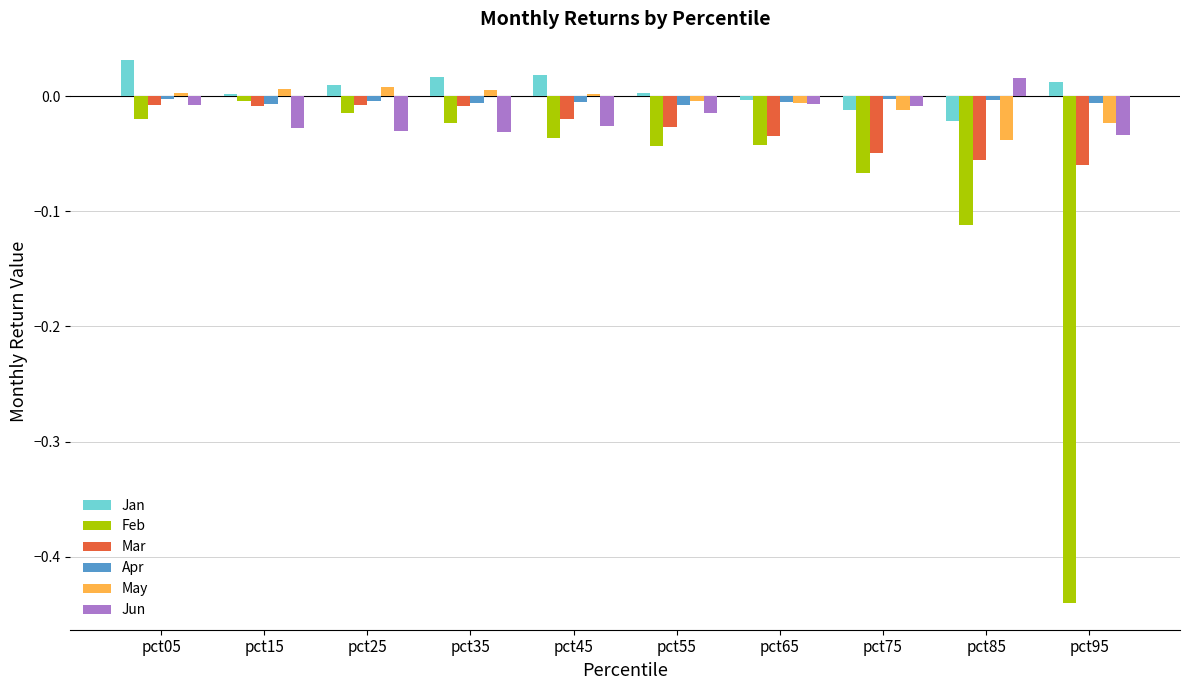

True or false: Mar has a value of -0.0 at pct45.

True